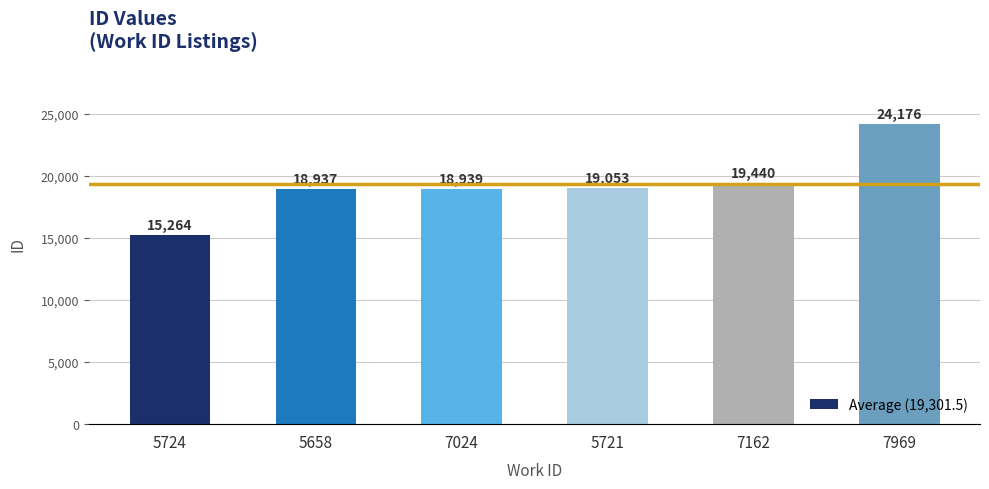

Reading left to right, what are all the values shown in this chart?

15264	18937	18939	19053	19440	24176